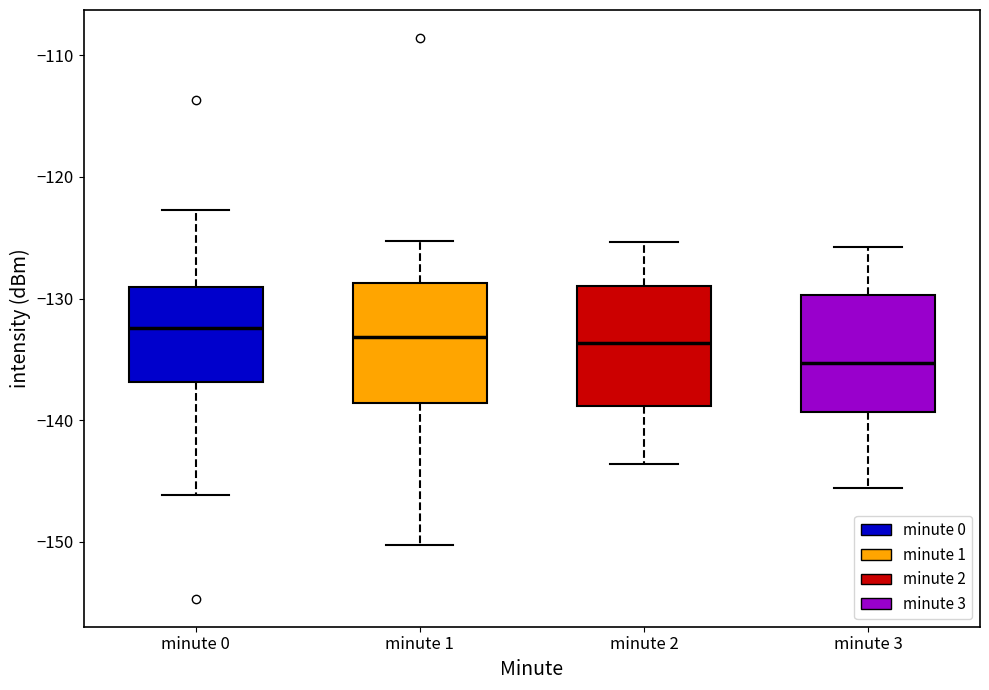

Which box has the lowest median line?

minute 3